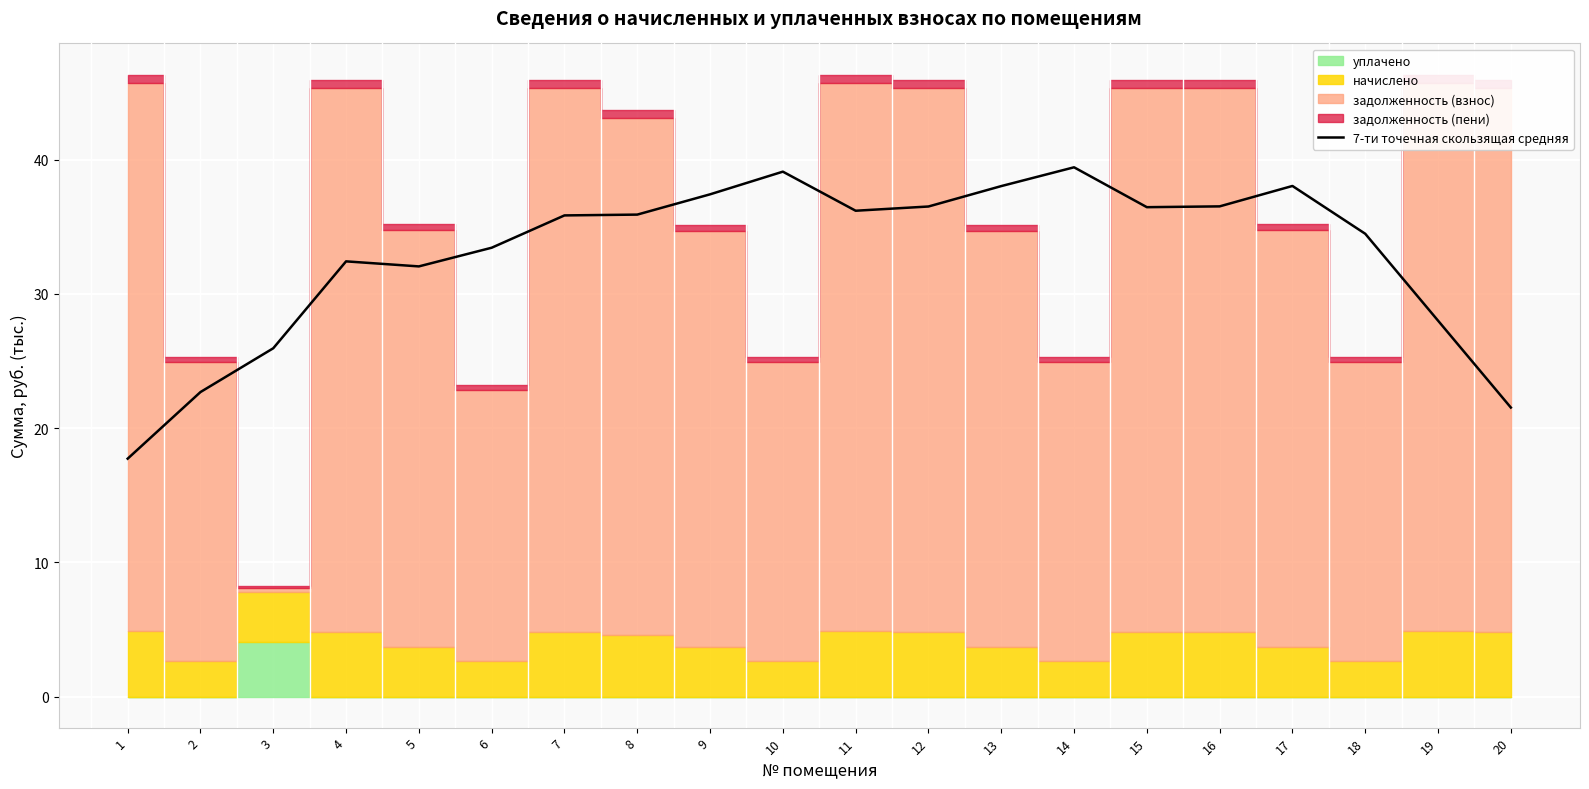

Is it true that 7-ти точечная скользящая средняя equals 45.4 at 5?

False